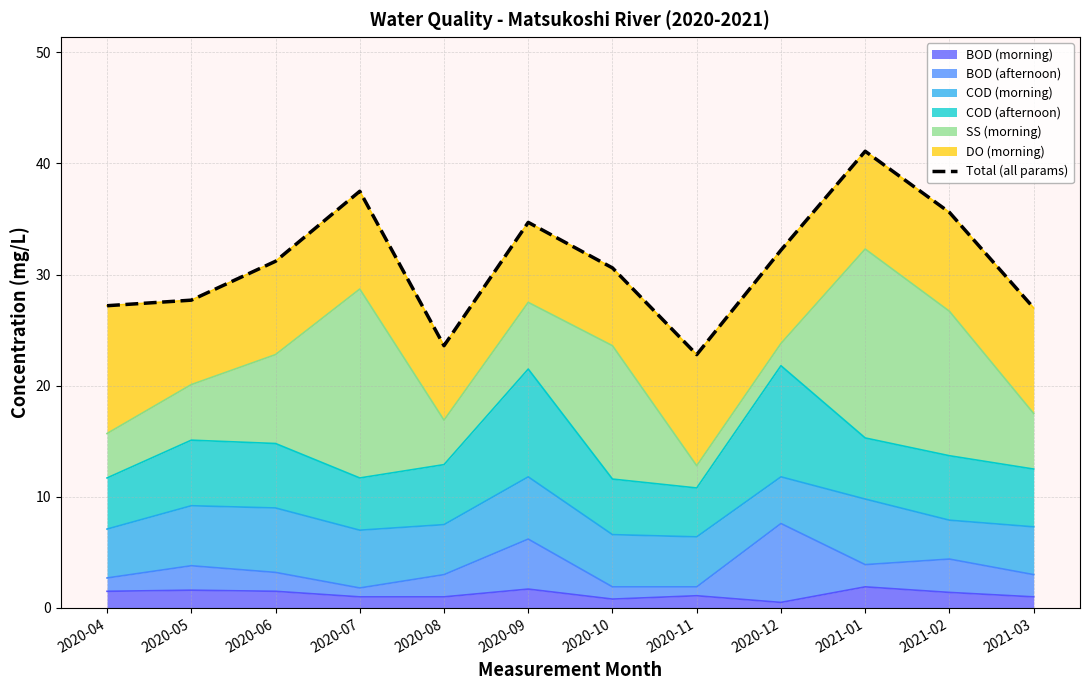

Is it true that the value at 2020-11 is 22.8?

True